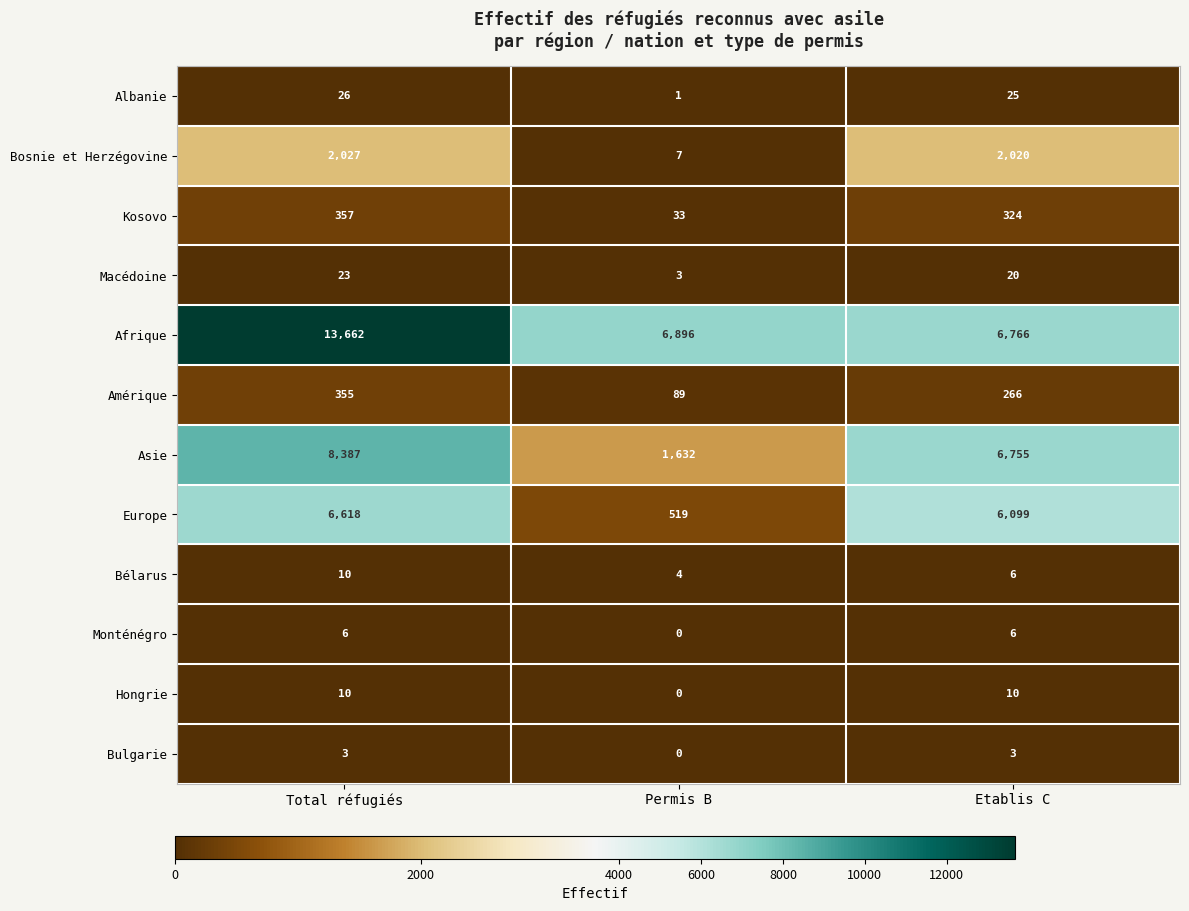

Which series has the largest range (max minus min)?

Afrique